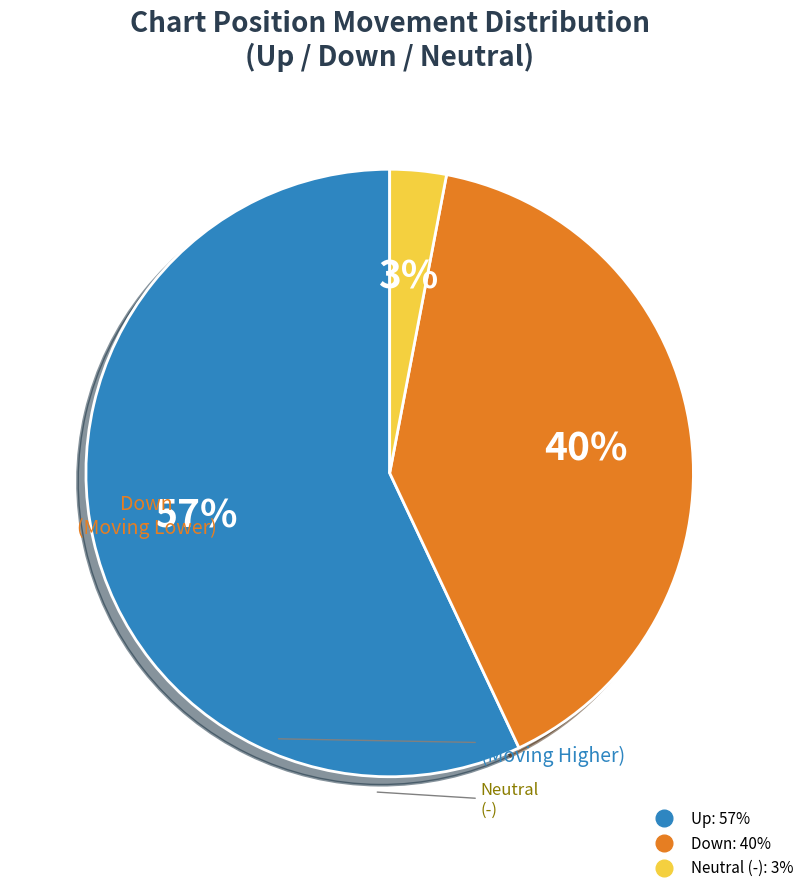

Is there any slice that represents more than half of the pie?

Yes